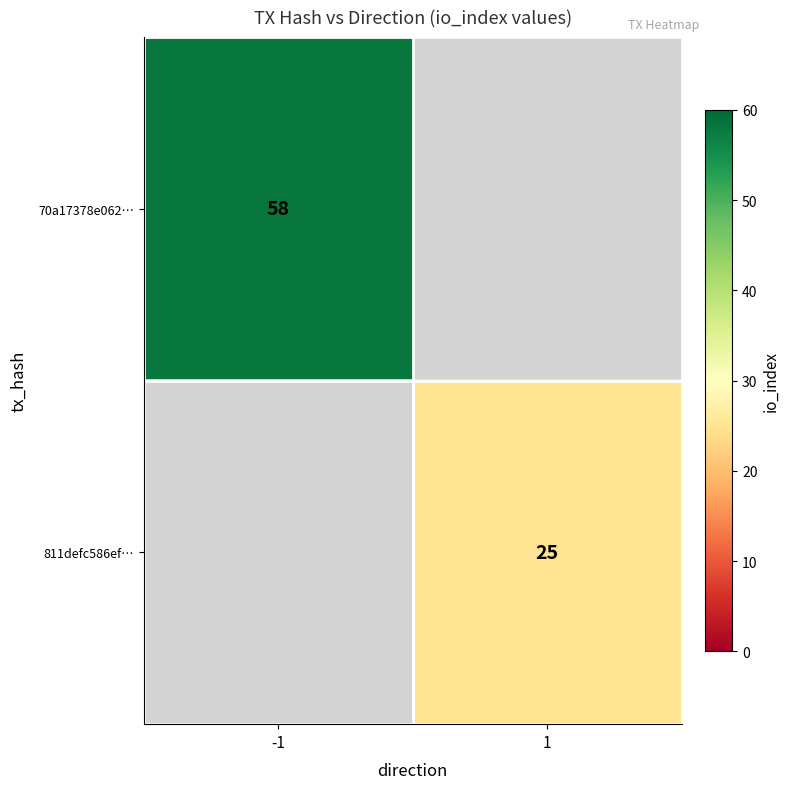

The value of 70a17378e062… at -1 is 58. True or false?

True